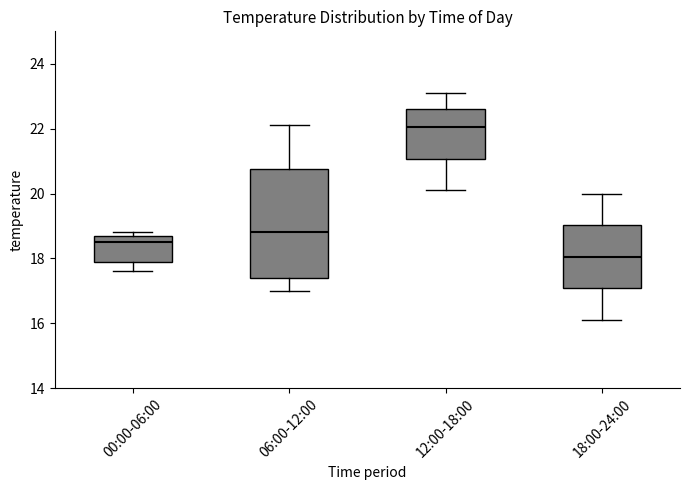

Reading left to right, read every box against the y-axis: the position of its median line, the range the box covers, and the ends of its whiskers. The values are not printed on the chart, so give them approximately, as read against the axis.

00:00-06:00: median 18.6, box 18.0 to 18.8, whiskers 17.6 to 18.8 (just above the box's upper edge)
06:00-12:00: median 18.8, box 17.4 to 20.8, whiskers 17.0 to 22.2
12:00-18:00: median 22.0, box 21.0 to 22.6, whiskers 20.2 to 23.2
18:00-24:00: median 18.0, box 17.0 to 19.0, whiskers 16.2 to 20.0